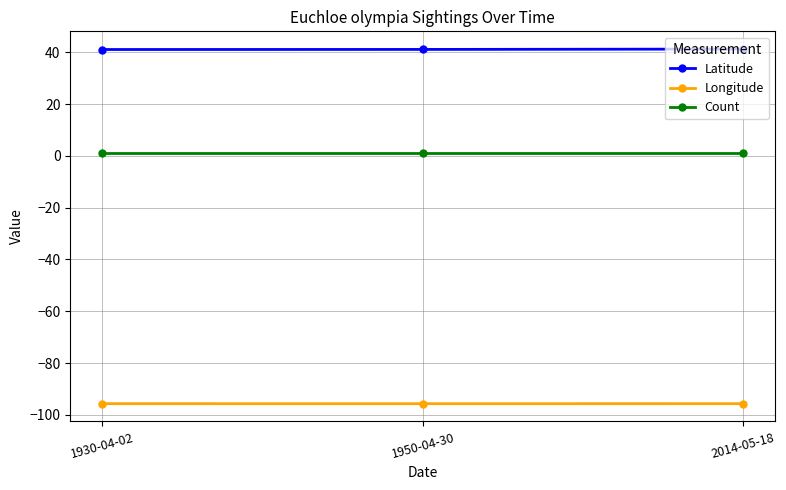

True or false: Count has a value of 1.0 at 2014-05-18.

True